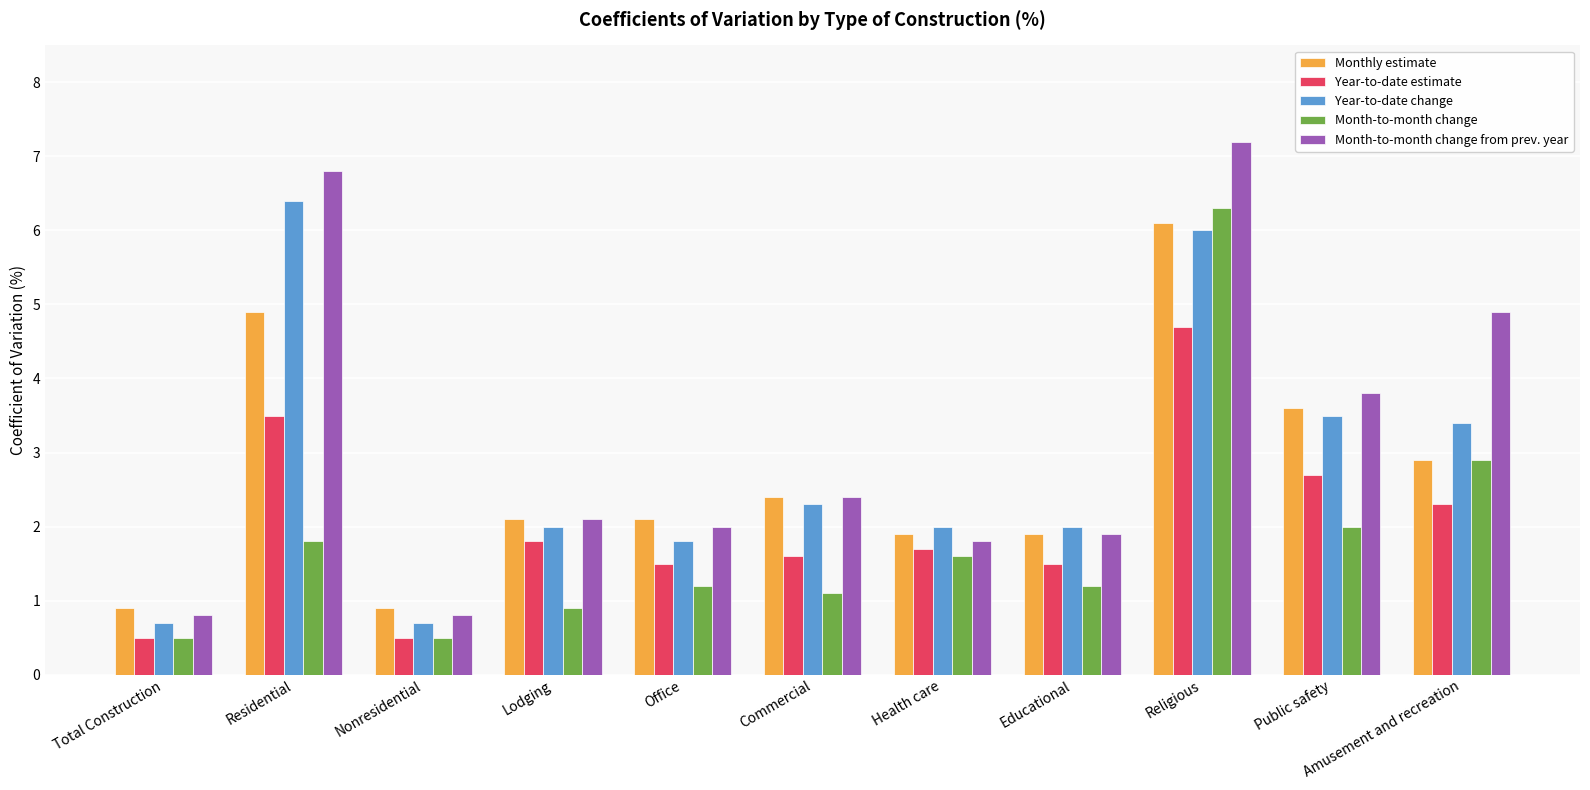

What is the difference between the second highest and minimum values in the Month-to-month change from prev. year series?

6.0